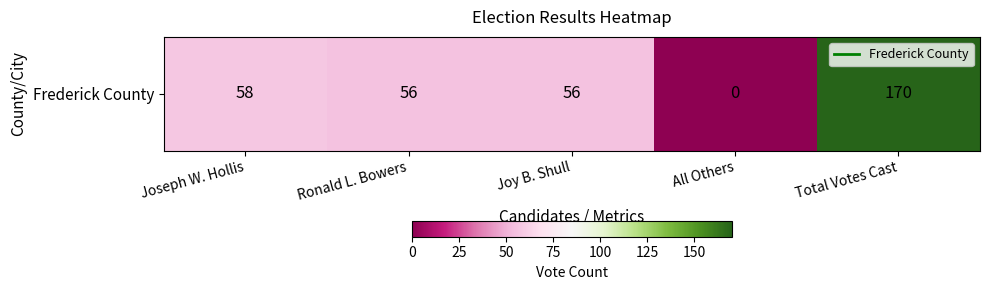

Which label corresponds to the smallest value in the chart?

All Others